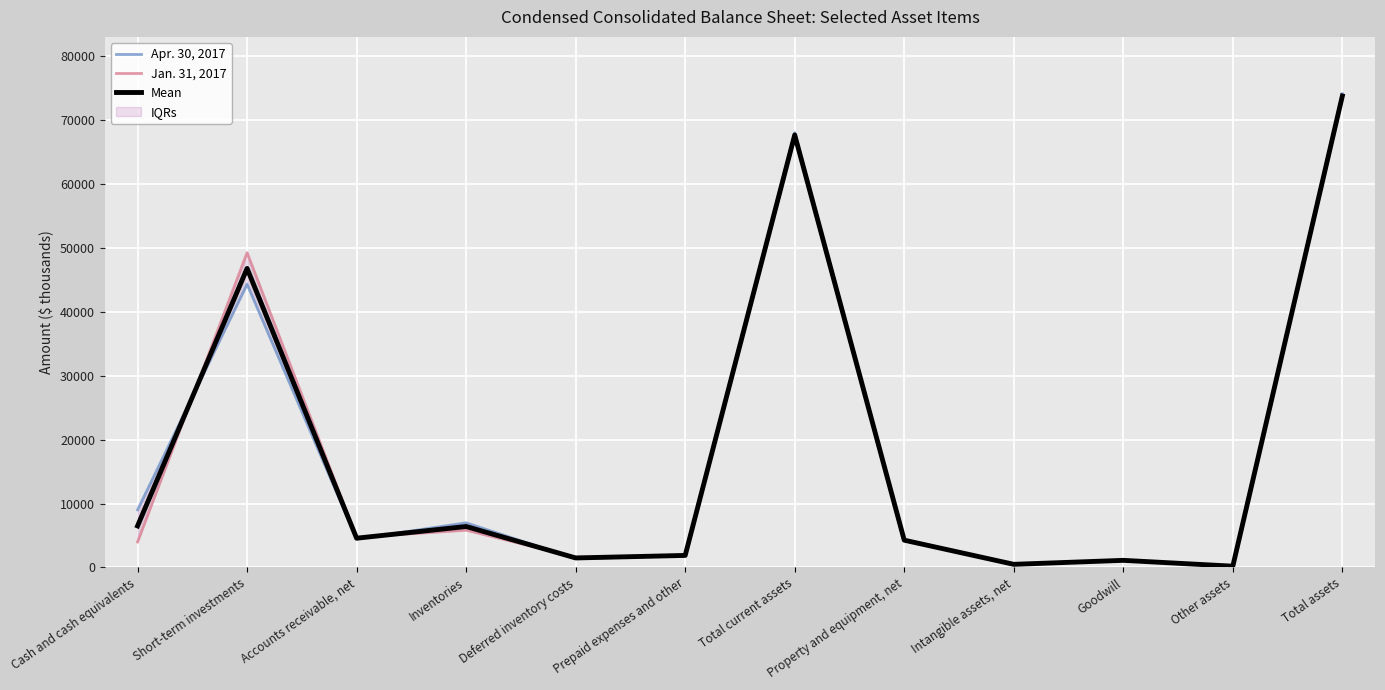

What is the label of the 3rd point from the right?

Goodwill